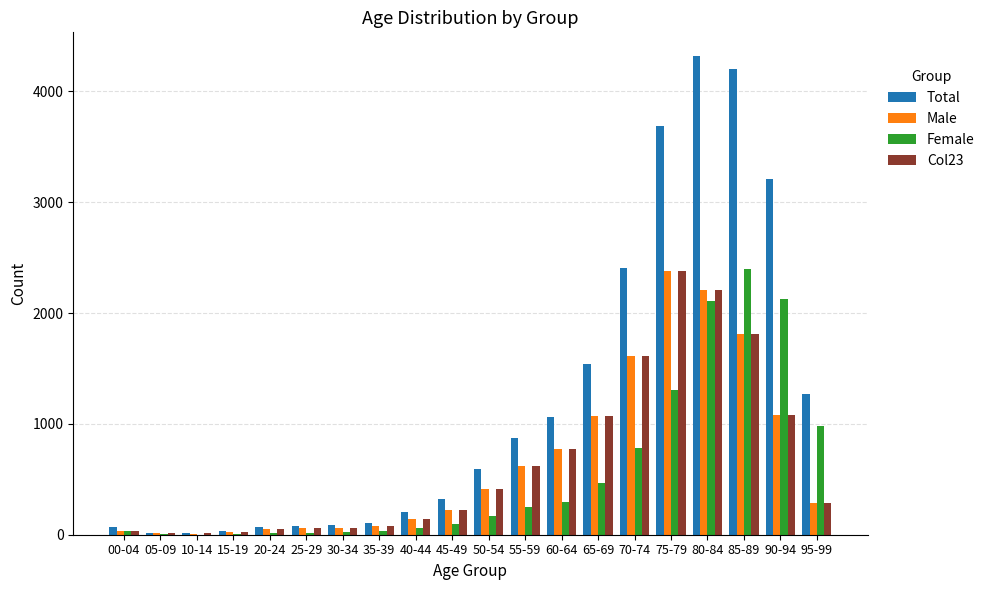

Is it true that Col23 equals 1339 at 60-64?

False